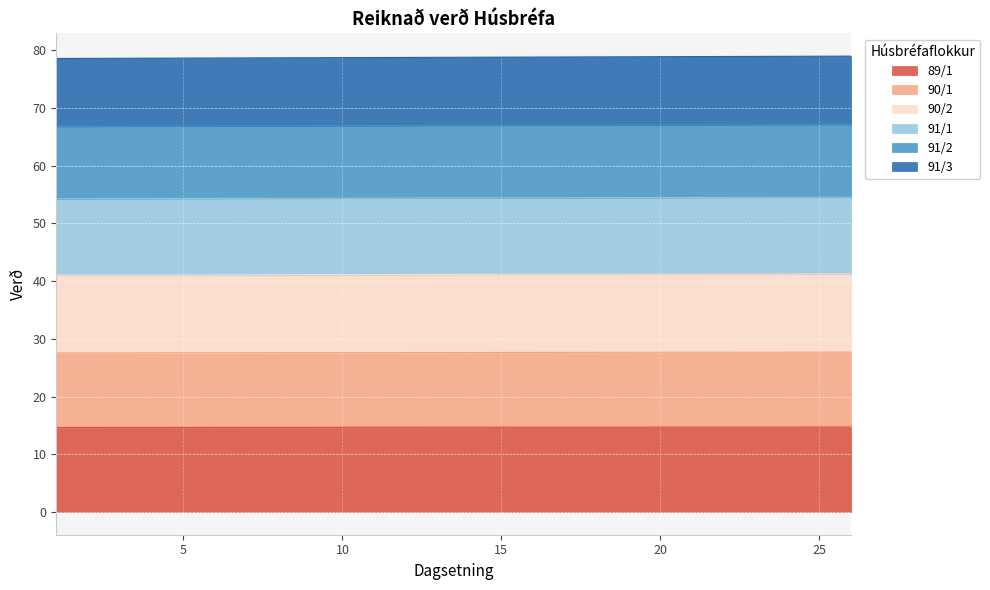

List the labels in order of 91/1 value, smallest first.

1, 2, 3, 4, 5, 6, 7, 8, 9, 10, 11, 12, 13, 14, 15, 16, 17, 18, 19, 20, 21, 22, 23, 24, 25, 26